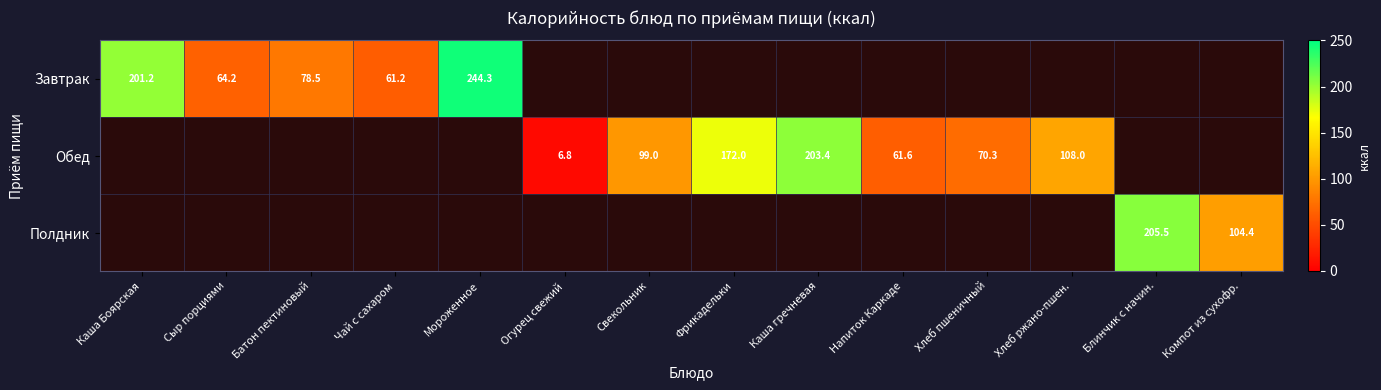

Is it true that Полдник equals 357.4 at Блинчик с начин.?

False